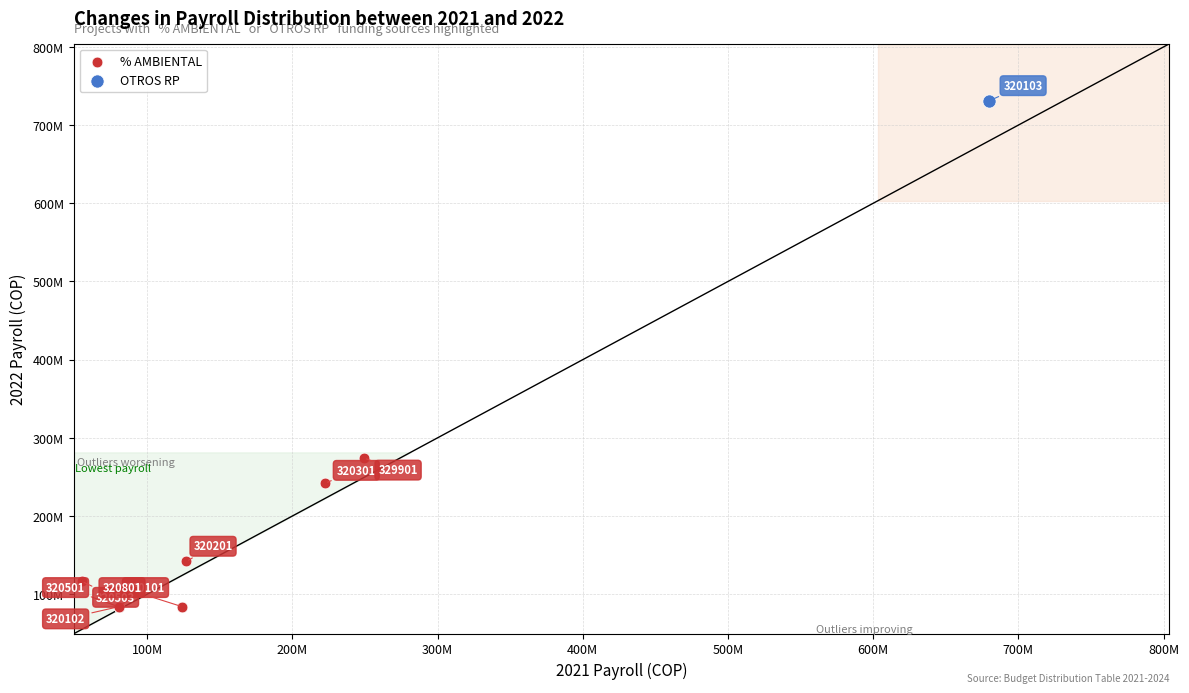

What are all the series names shown in the legend?

% AMBIENTAL, OTROS RP